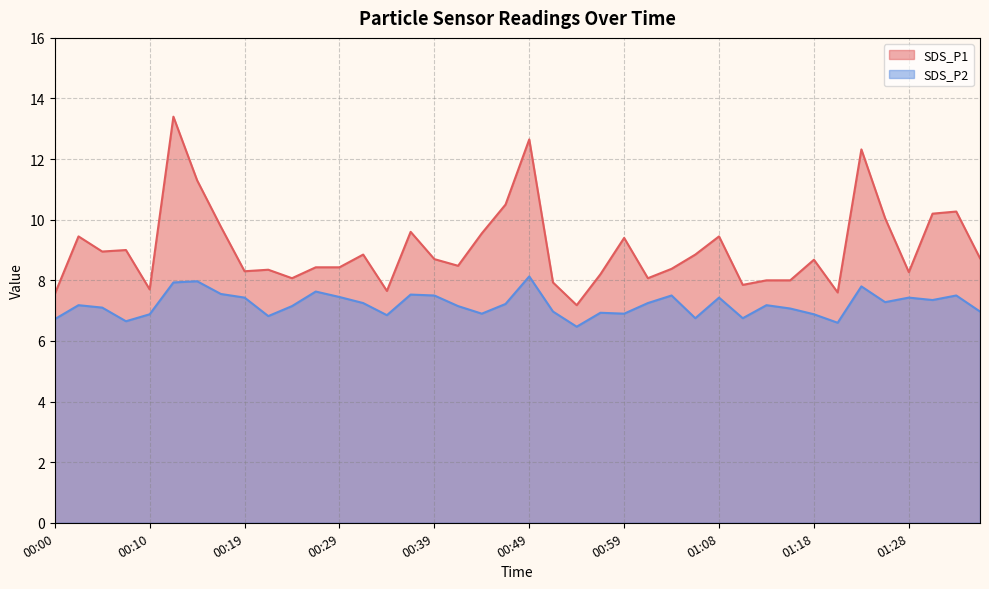

List the series in order of their peak value, highest first.

SDS_P1, SDS_P2